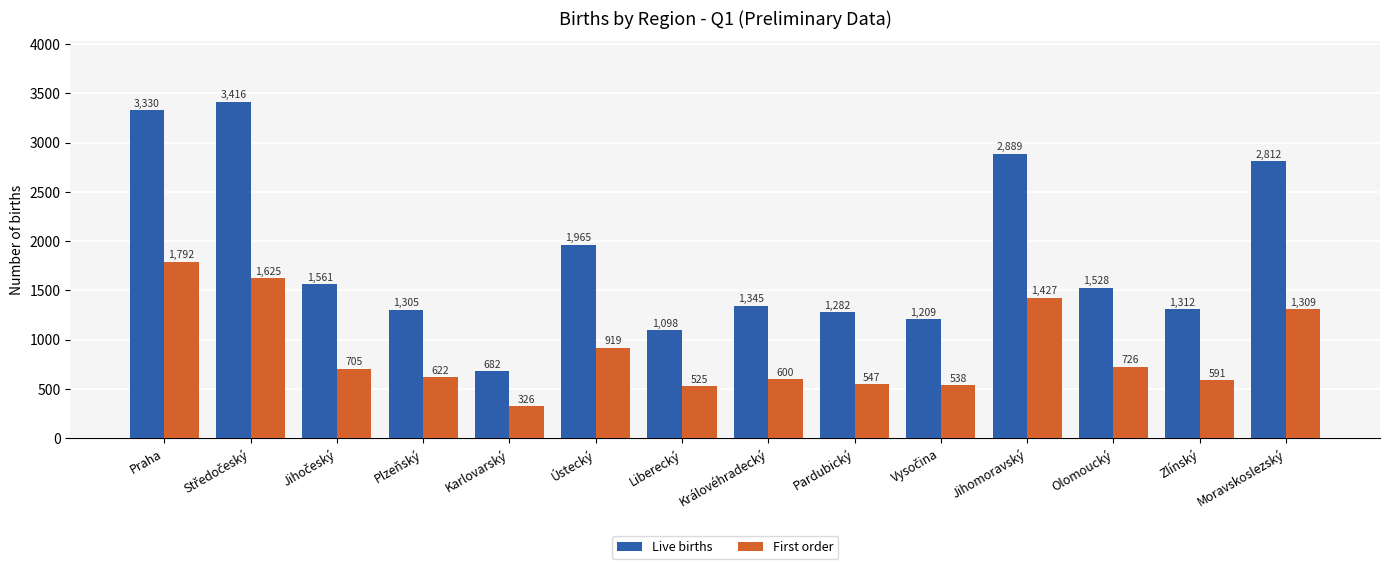

Which series has the widest spread of values?

Live births